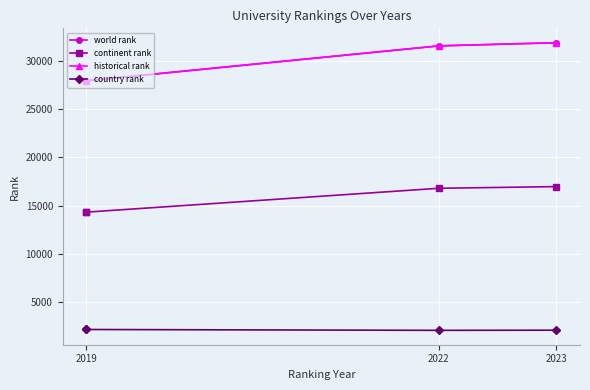

What is the total value across all series at 2019?

72346.5